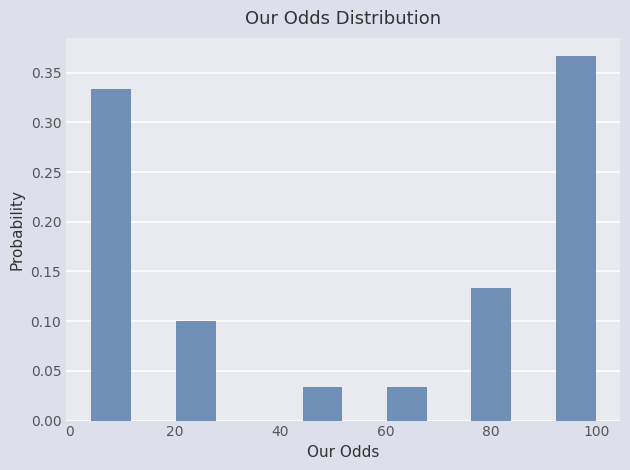

Reading left to right, list every bar in this chart as the range it spans on the x-axis followed by its height. Neither the bar edges nor the heights are printed on the chart, so give them approximately, as read against the axes.

4 to 12: 0.335
12 to 20: 0
20 to 28: 0.100
28 to 36: 0
36 to 44: 0
44 to 52: 0.035
52 to 60: 0
60 to 68: 0.035
68 to 76: 0
76 to 84: 0.135
84 to 92: 0
92 to 100: 0.365